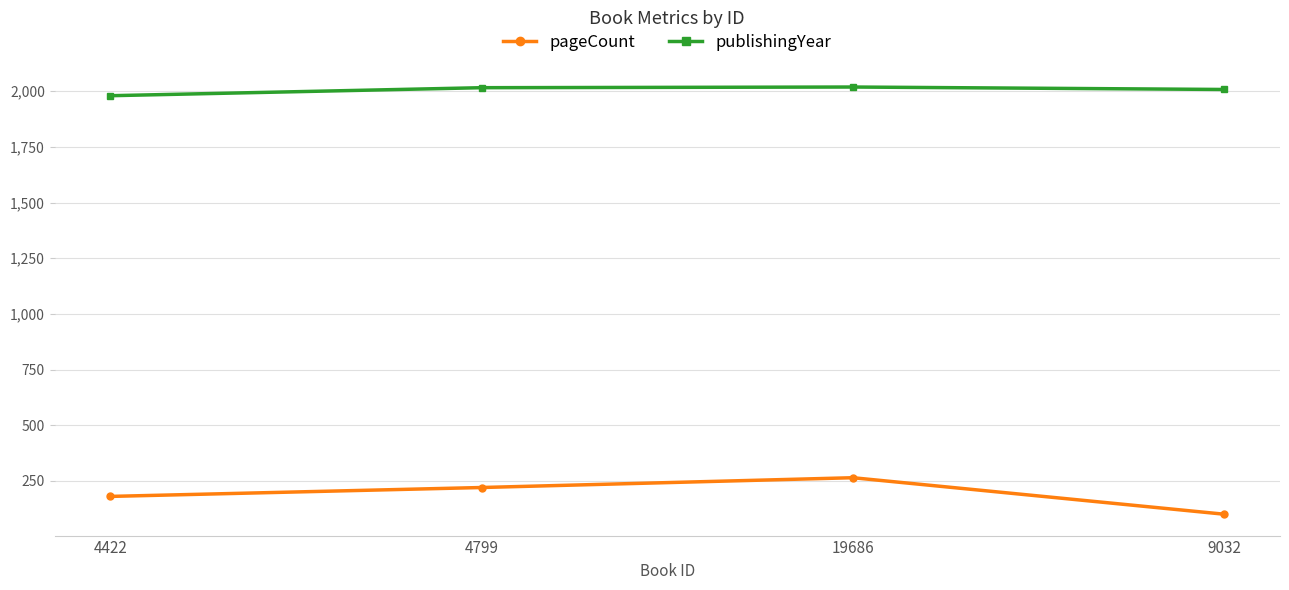

What position from the right is 4799?

3